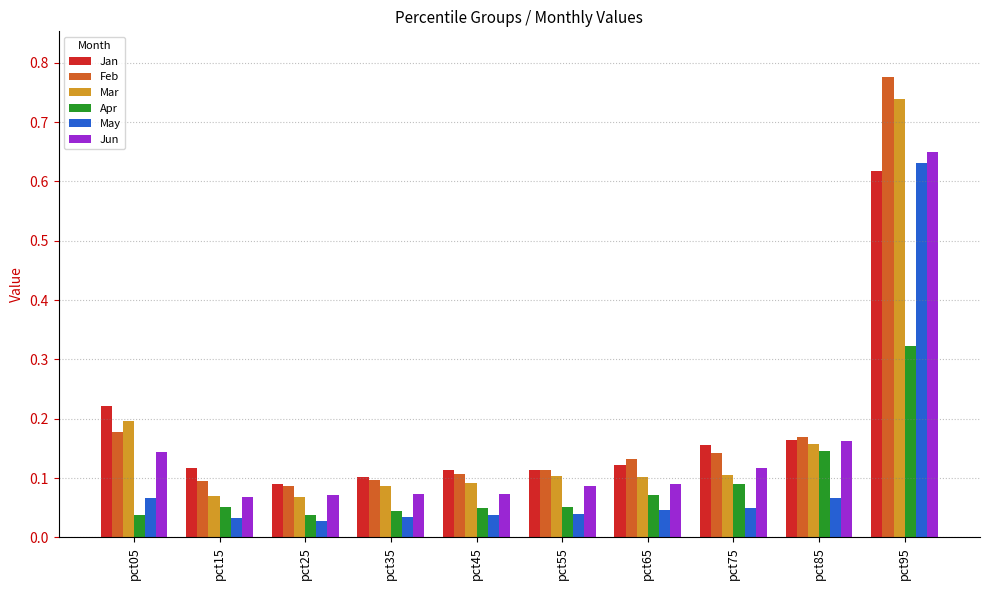

At which category is the sum across all series the highest?

pct95